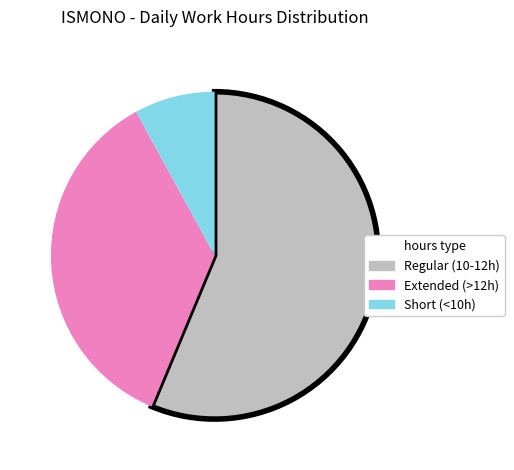

Is there any slice that represents more than half of the pie?

Yes